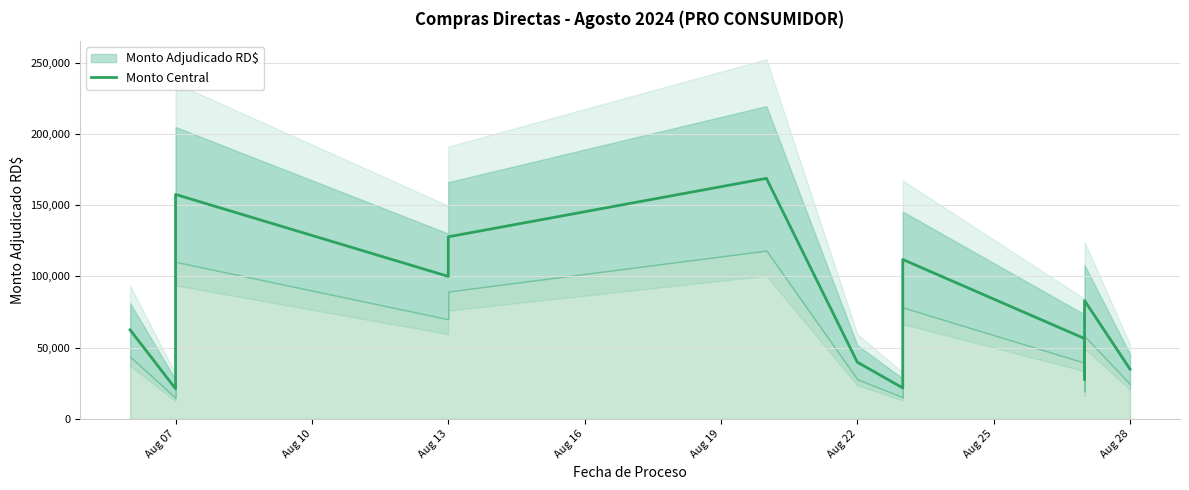

How many values exceed 62540?

6